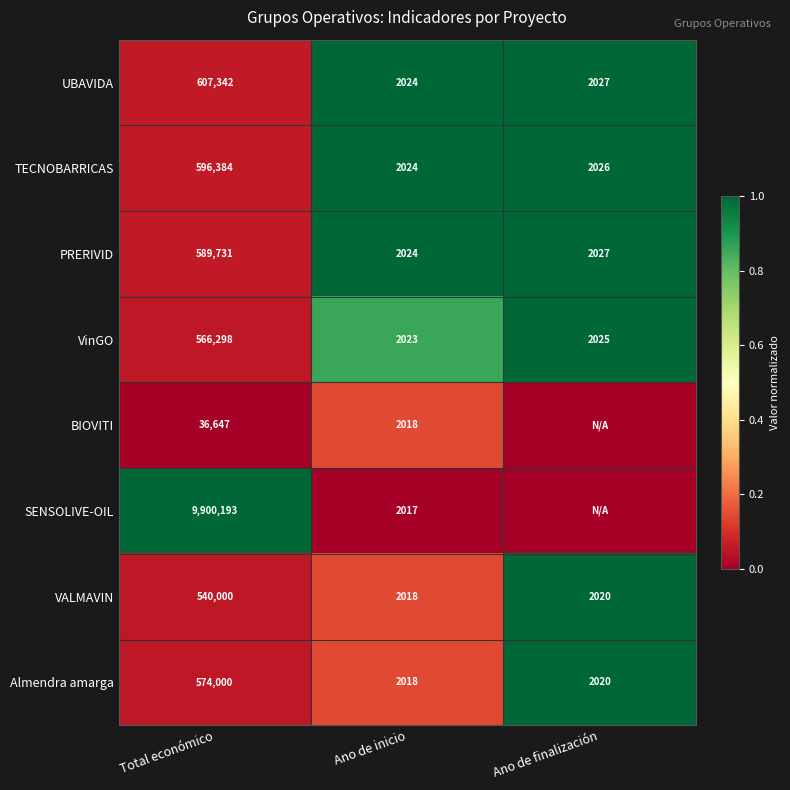

At which label does TECNOBARRICAS first exceed 2026?

Total económico